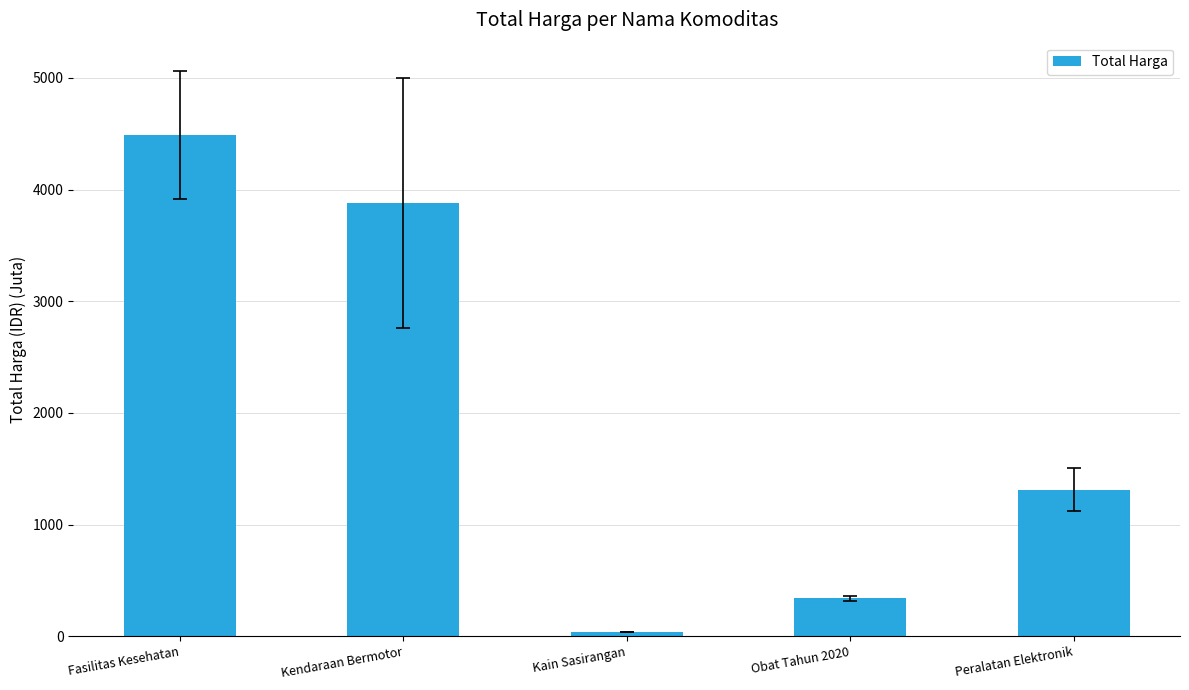

What is the greatest value displayed?

4487.2